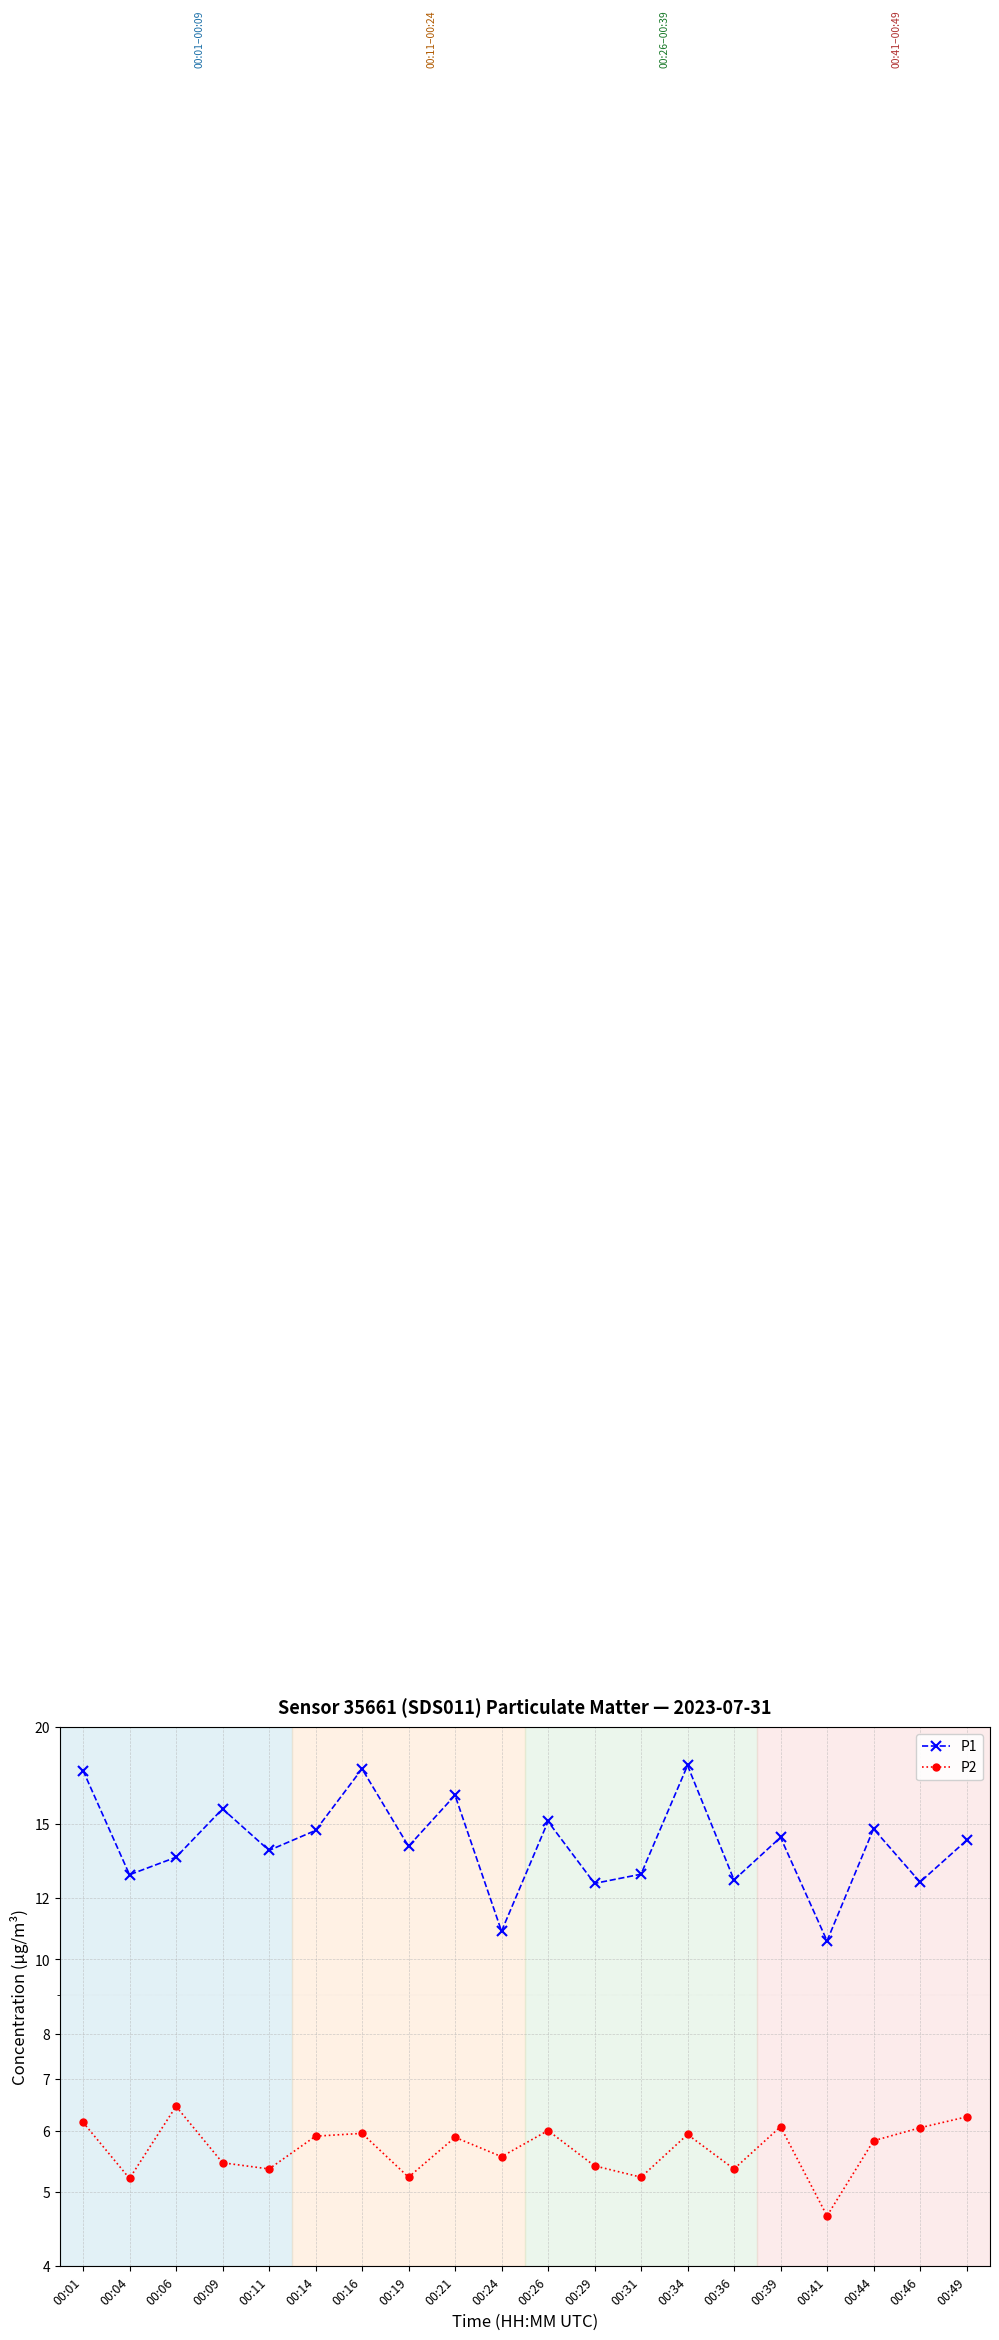

Which series has the largest total across all categories?

P1